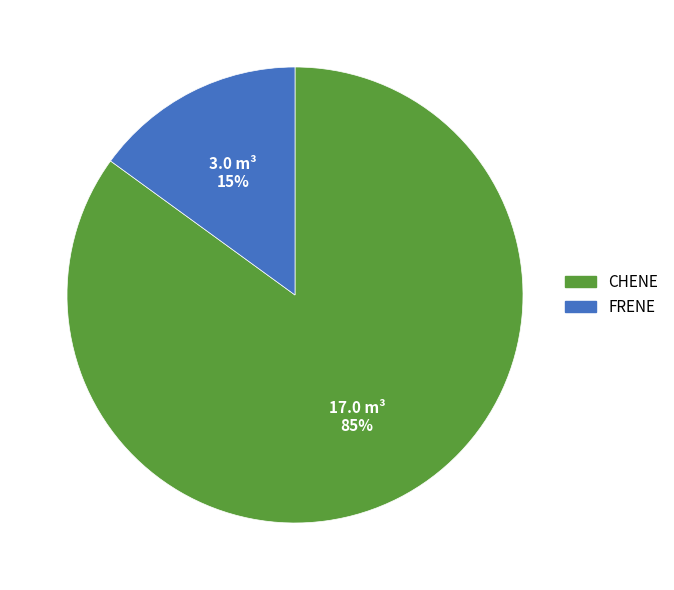

How many slices are in this pie chart?

2